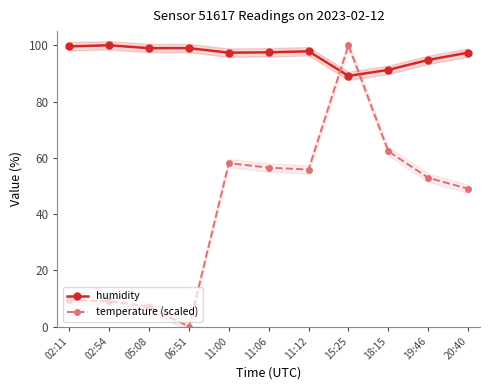

Between 06:51 and 18:15, which is larger?

06:51